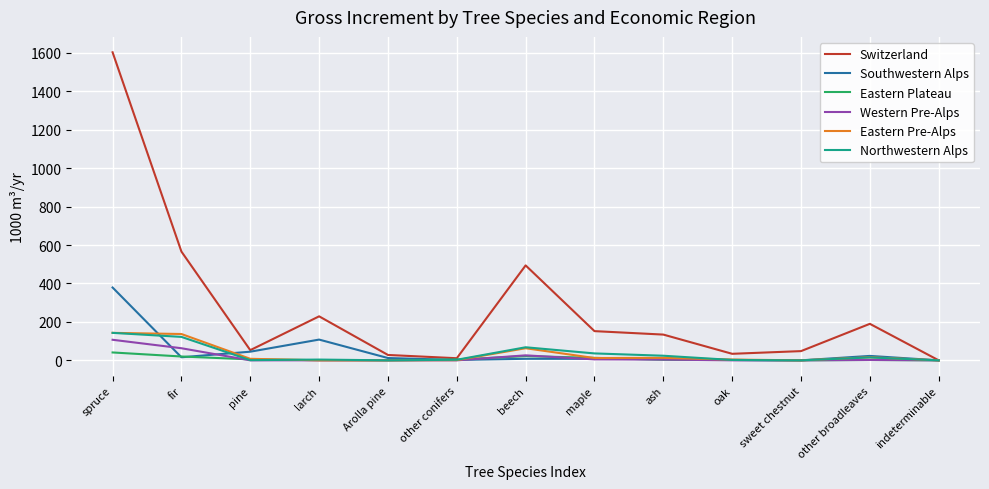

What is the difference between the Southwestern Alps values at oak and maple?

6